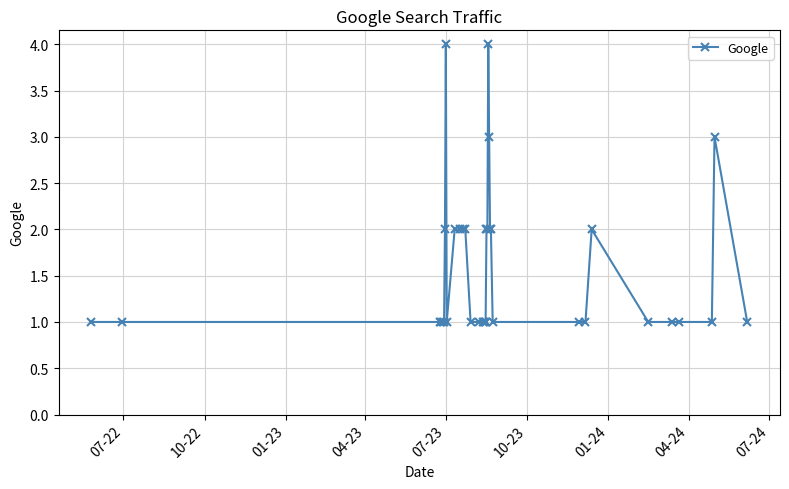

What is the value of the 31st point from the left?

1